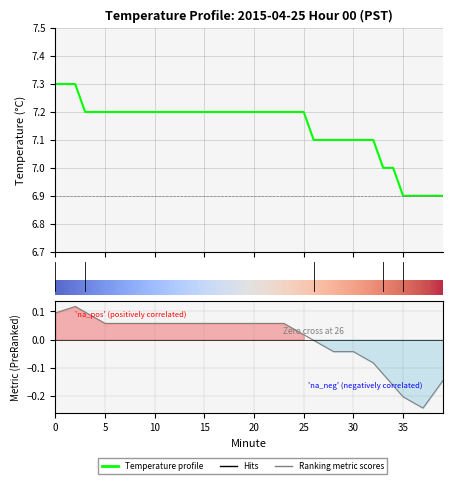

Rank the categories by value from highest to lowest.

0, 1, 2, 3, 4, 5, 6, 7, 8, 9, 10, 11, 12, 13, 14, 15, 16, 17, 18, 19, 20, 21, 22, 23, 24, 25, 26, 27, 28, 29, 30, 31, 32, 33, 34, 35, 36, 37, 38, 39